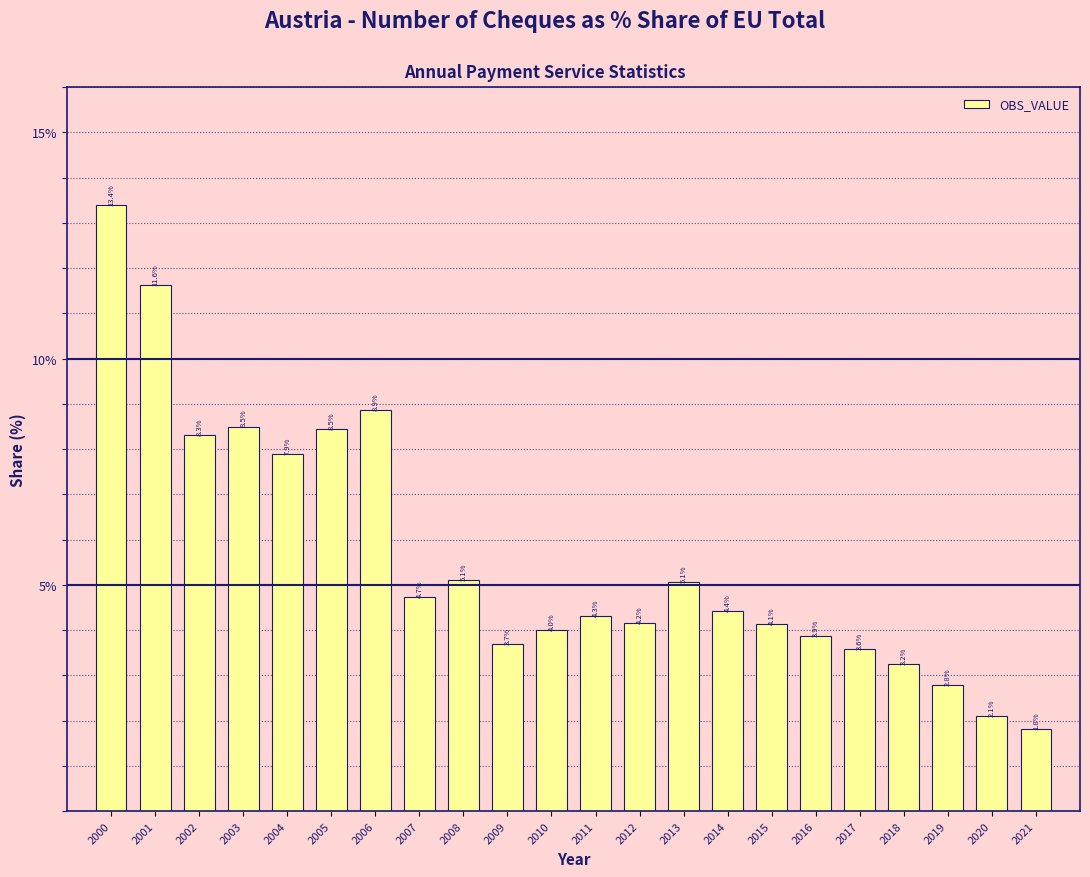

Reading left to right, what are all the values shown in this chart?

2000=13.4	2001=11.6	2002=8.3	2003=8.5	2004=7.9	2005=8.5	2006=8.9	2007=4.7	2008=5.1	2009=3.7	2010=4.0	2011=4.3	2012=4.2	2013=5.1	2014=4.4	2015=4.1	2016=3.9	2017=3.6	2018=3.2	2019=2.8	2020=2.1	2021=1.8